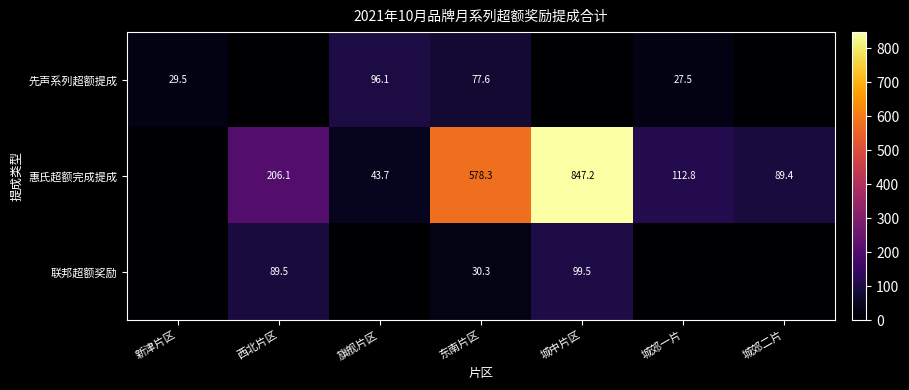

Is the value of 先声系列超额提成 at 东南片区 greater than the value of 惠氏超额完成提成 at 城郊二片?

No